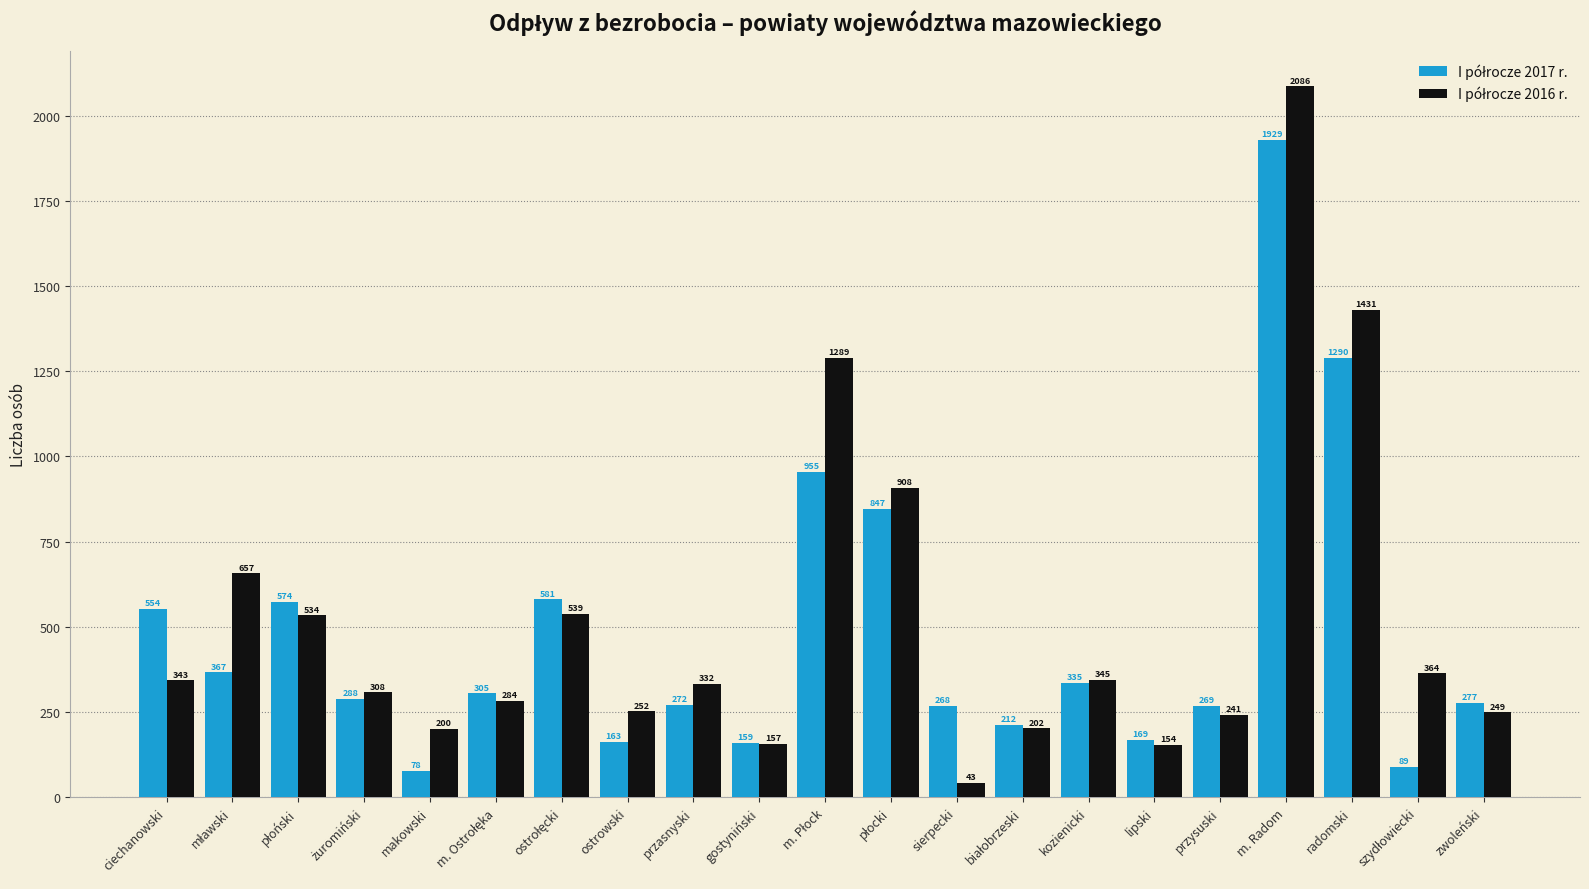

Which label corresponds to the largest value in the chart?

m. Radom